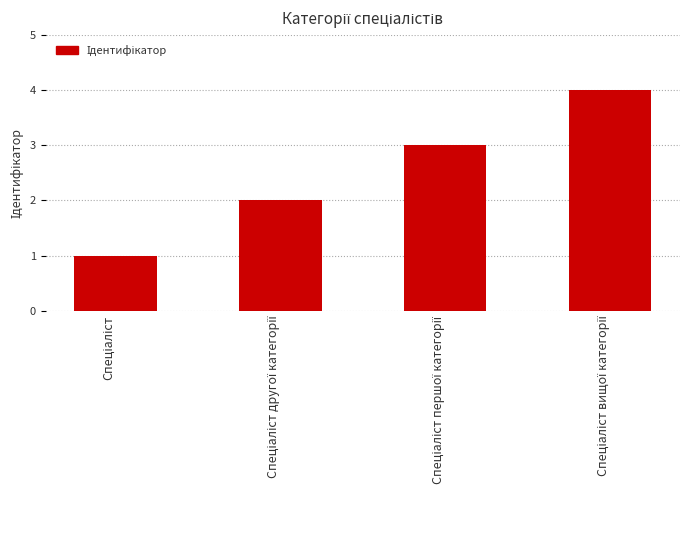

Reading right to left, extract all data points from this chart.

4	3	2	1